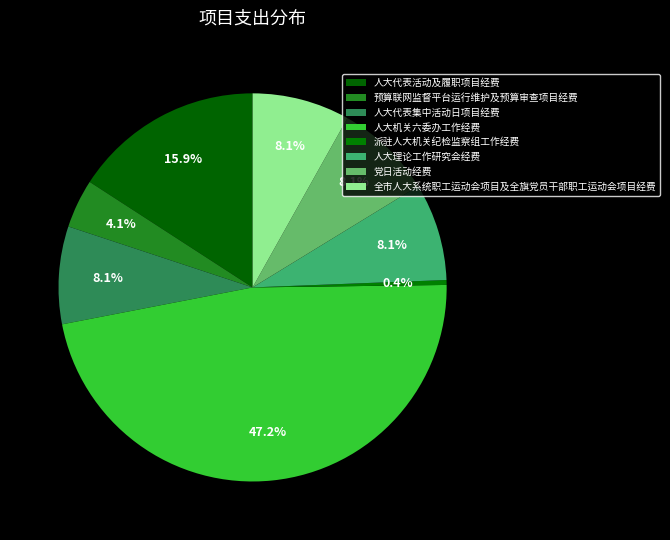

Is it true that 派驻人大机关纪检监察组工作经费 is 0% of the pie?

True